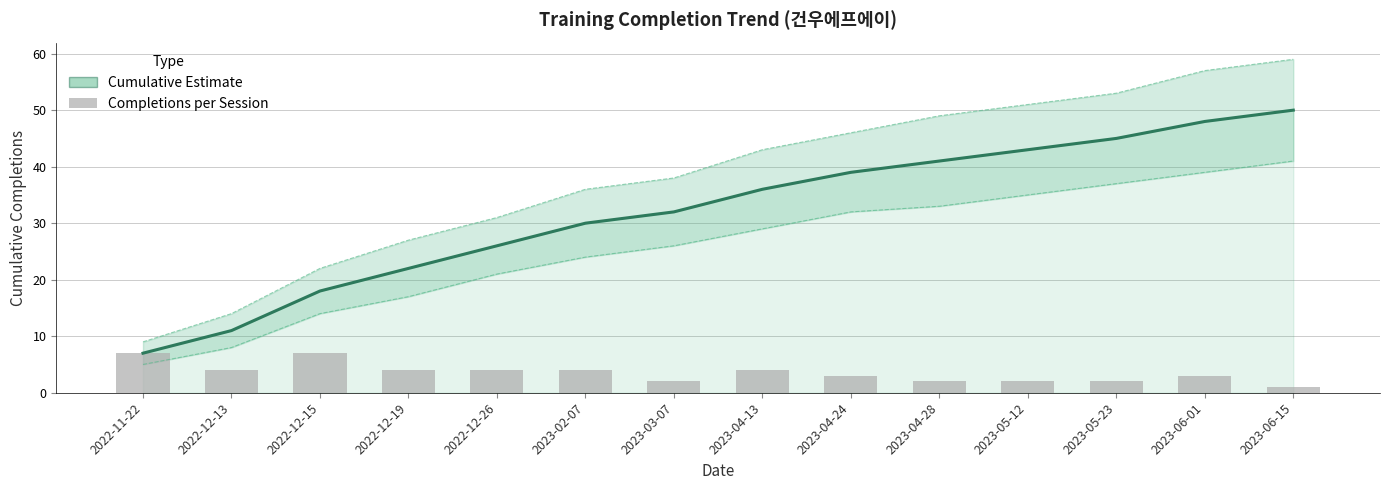

Which has a higher value, 2022-12-19 or 2022-11-22?

2022-12-19